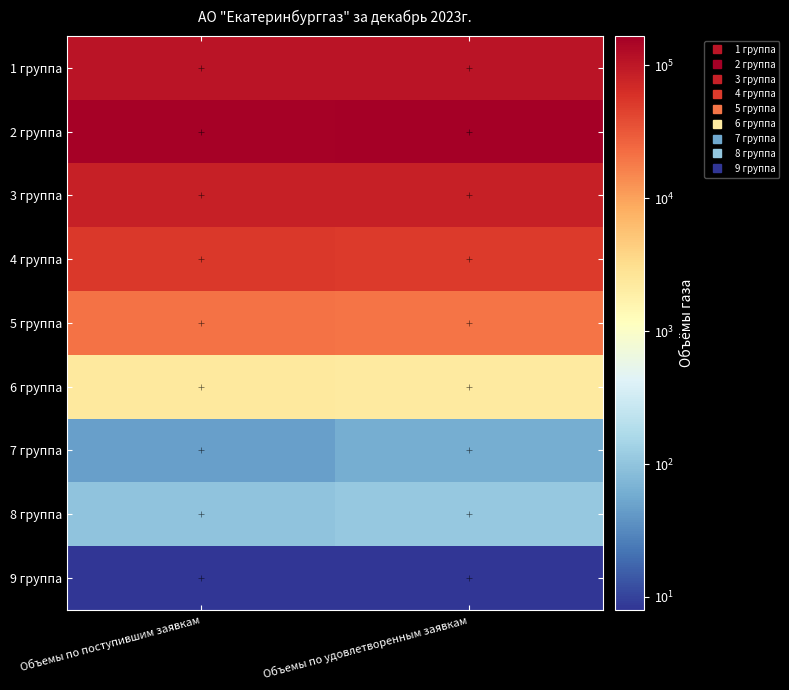

Reading left to right, extract all data points from this chart.

1 группа: Объемы по поступившим заявкам=104700.0	Объемы по удовлетворенным заявкам=107529.6
2 группа: Объемы по поступившим заявкам=156000.0	Объемы по удовлетворенным заявкам=165527.0
3 группа: Объемы по поступившим заявкам=83539.0	Объемы по удовлетворенным заявкам=84080.0
4 группа: Объемы по поступившим заявкам=51807.5	Объемы по удовлетворенным заявкам=50015.0
5 группа: Объемы по поступившим заявкам=20493.9	Объемы по удовлетворенным заявкам=20143.7
6 группа: Объемы по поступившим заявкам=2268.0	Объемы по удовлетворенным заявкам=2160.2
7 группа: Объемы по поступившим заявкам=46.0	Объемы по удовлетворенным заявкам=62.6
8 группа: Объемы по поступившим заявкам=96.4	Объемы по удовлетворенным заявкам=111.1
9 группа: Объемы по поступившим заявкам=8.0	Объемы по удовлетворенным заявкам=8.0